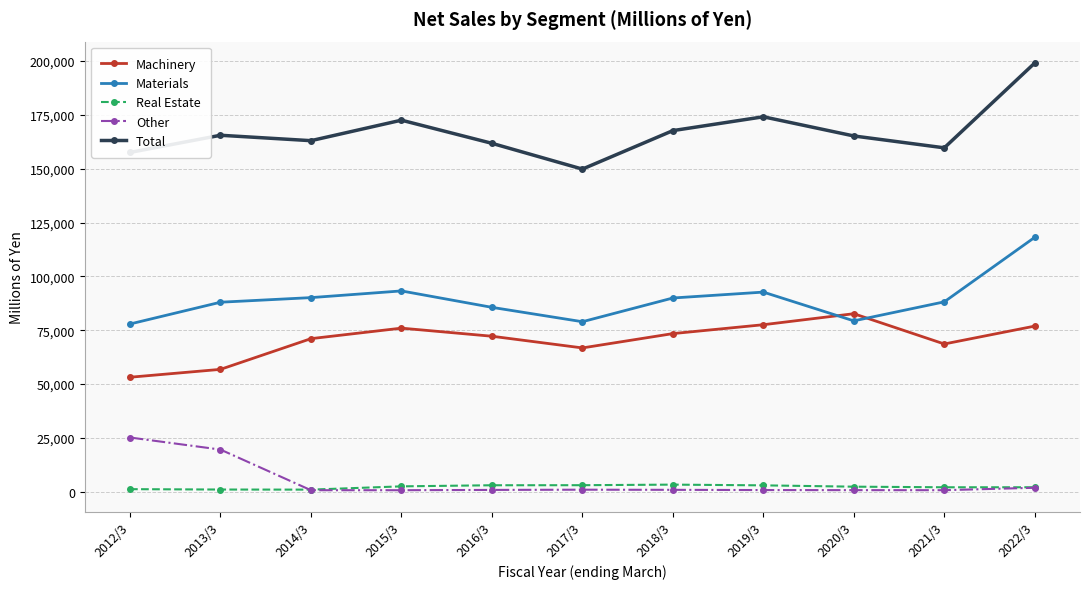

The value of Machinery at 2022/3 is 111960. True or false?

False